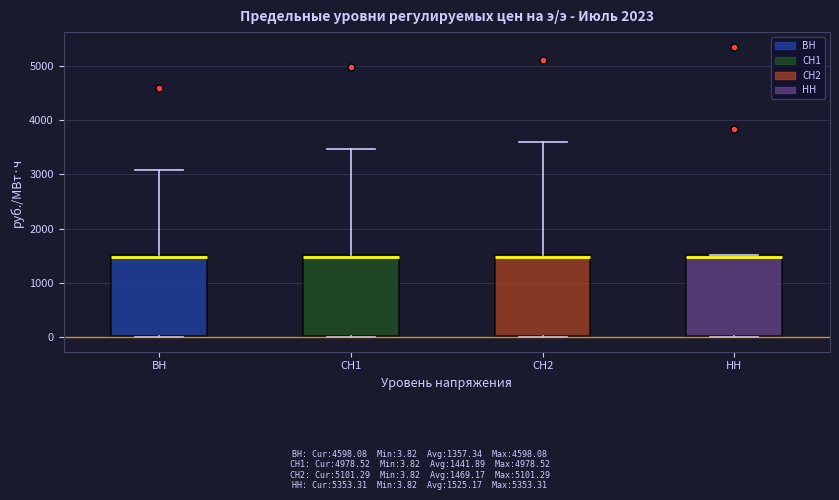

Reading left to right, read every box against the y-axis: the position of its median line, the range the box covers, and the ends of its whiskers. The values are not printed on the chart, so give them approximately, as read against the axis.

ВН: median 1500, box 0 to 1500, whiskers 0 to 3100
СН1: median 1500, box 0 to 1500, whiskers 0 to 3500
СН2: median 1500, box 0 to 1500, whiskers 0 to 3600
НН: median 1500, box 0 to 1500, whiskers 0 to 1500